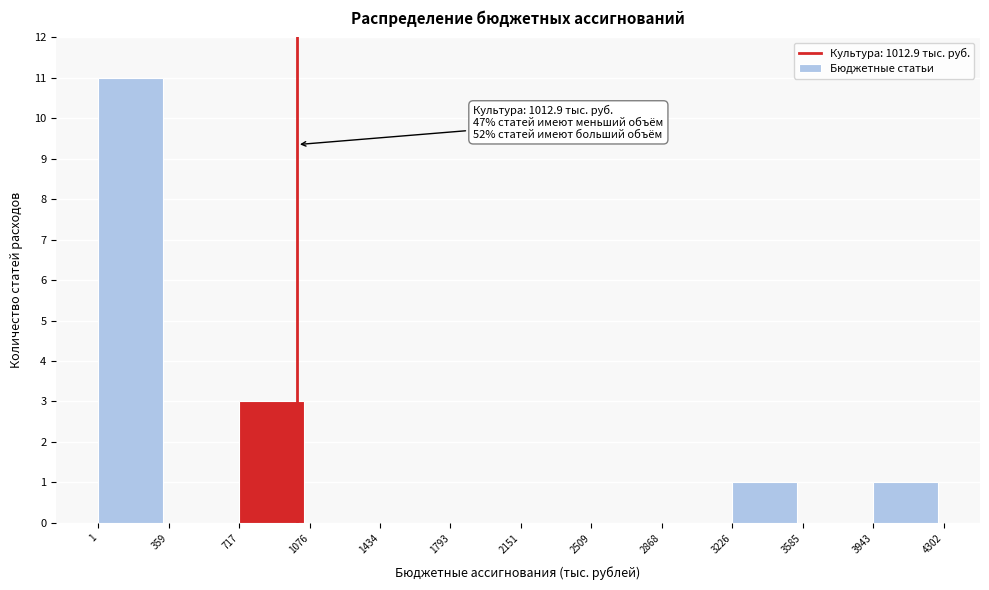

Which range on the x-axis has the tallest bar?

1 to 359